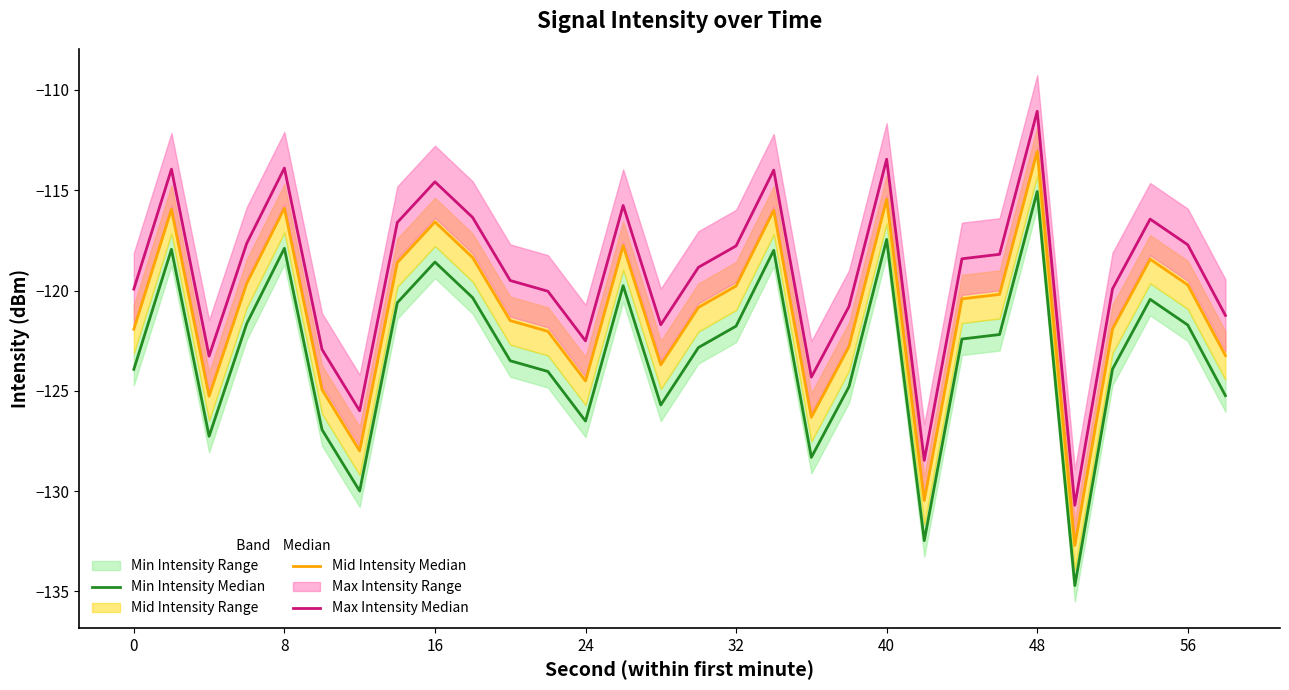

What is the difference between the highest and lowest values at 16?

4.0